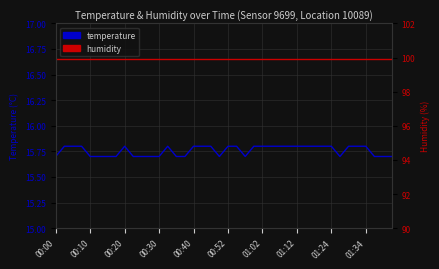

True or false: temperature and humidity cross at least once.

False